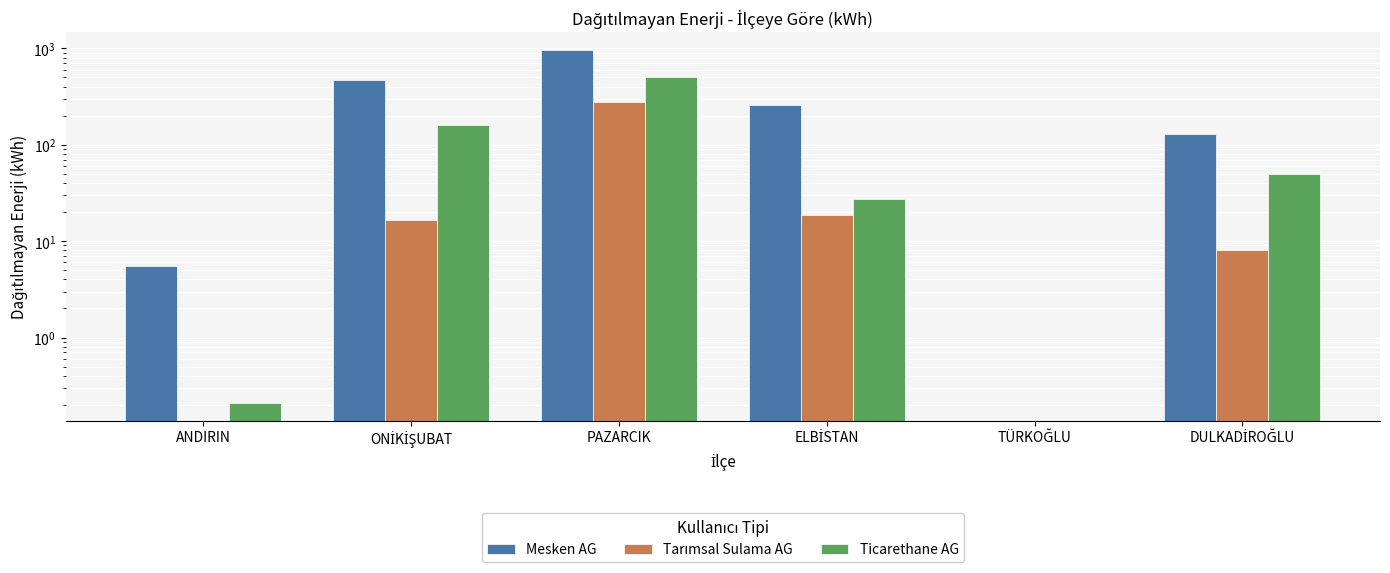

What is the difference between the Ticarethane AG values at TÜRKOĞLU and DULKADİROĞLU?

49.5